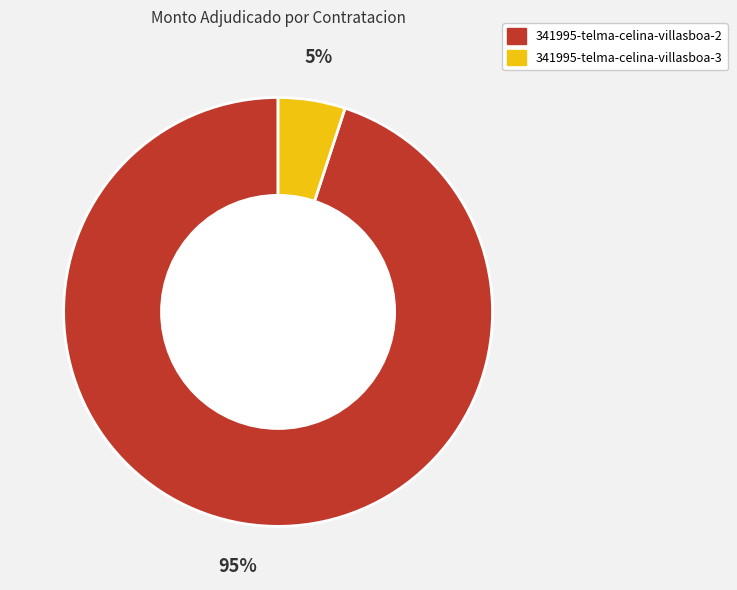

To the nearest percent, what portion does 341995-telma-celina-villasboa-2 represent?

95%